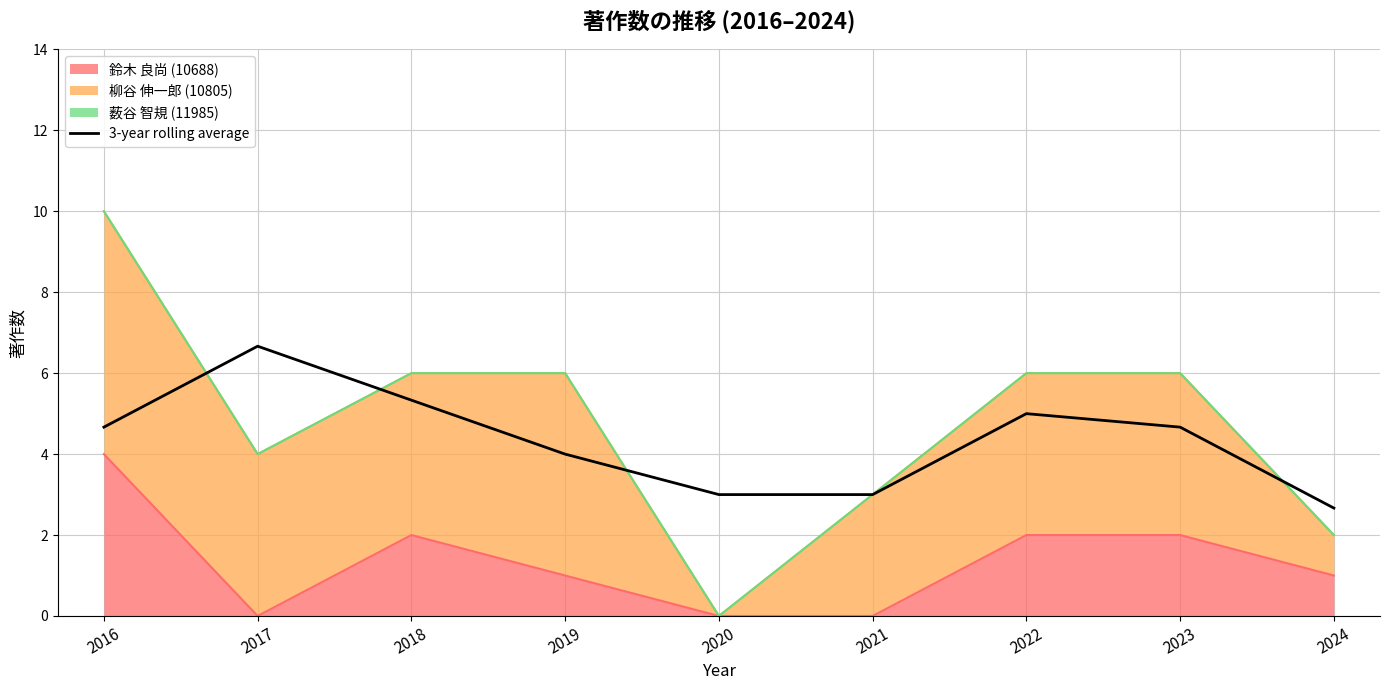

Reading right to left, transcribe all the data shown in this chart.

2024=2.7	2023=4.7	2022=5.0	2021=3.0	2020=3.0	2019=4.0	2018=5.3	2017=6.7	2016=4.7